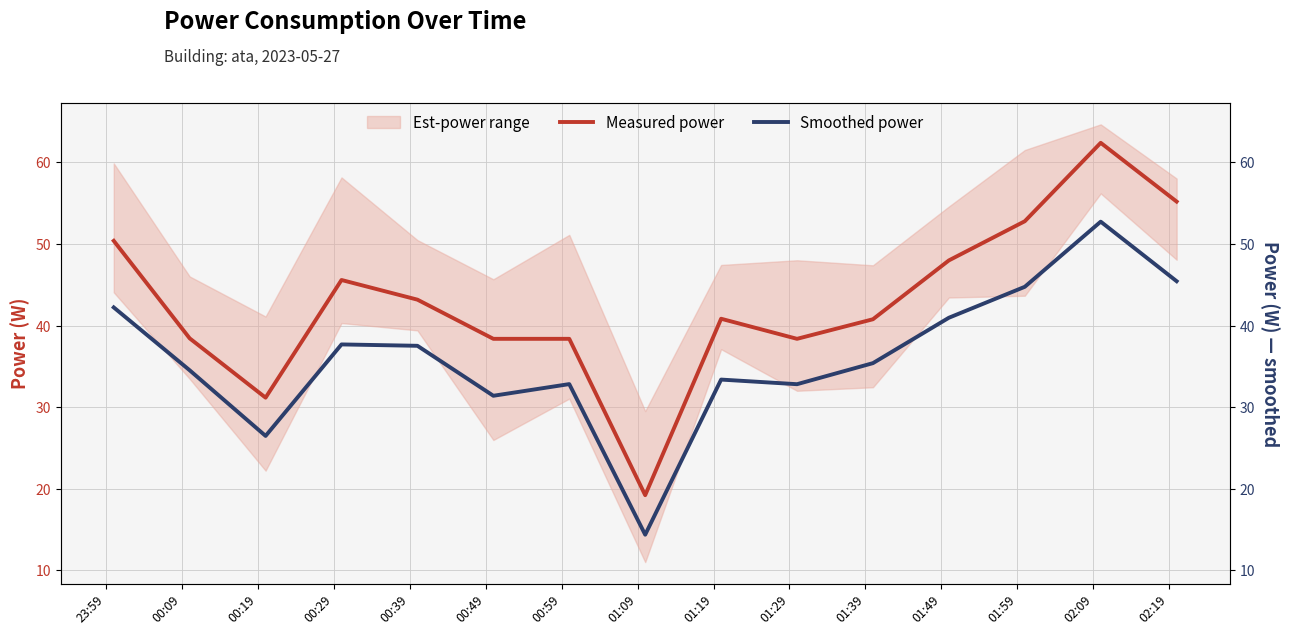

How many lines are shown in the chart?

2